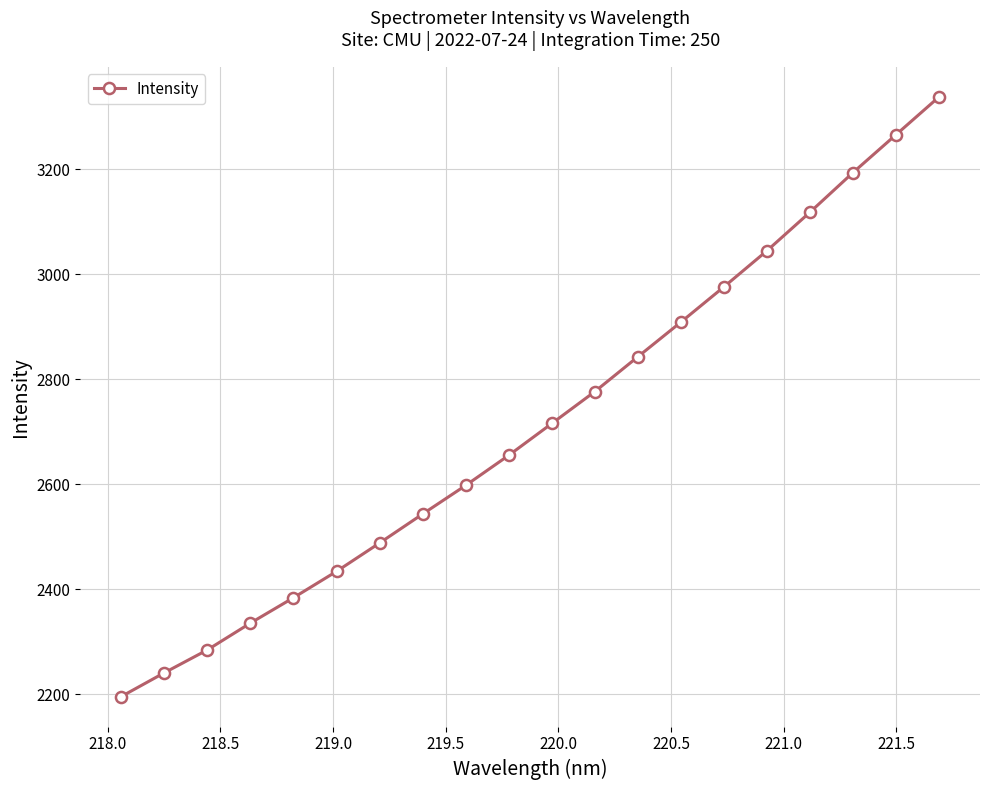

True or false: the data has more than 2 interior local peaks.

False